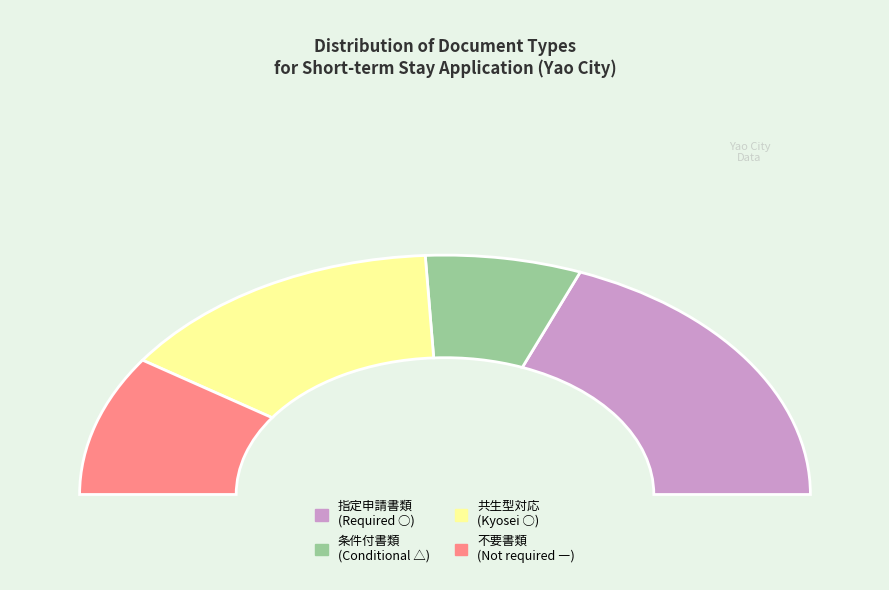

Is there any slice that represents more than half of the pie?

No